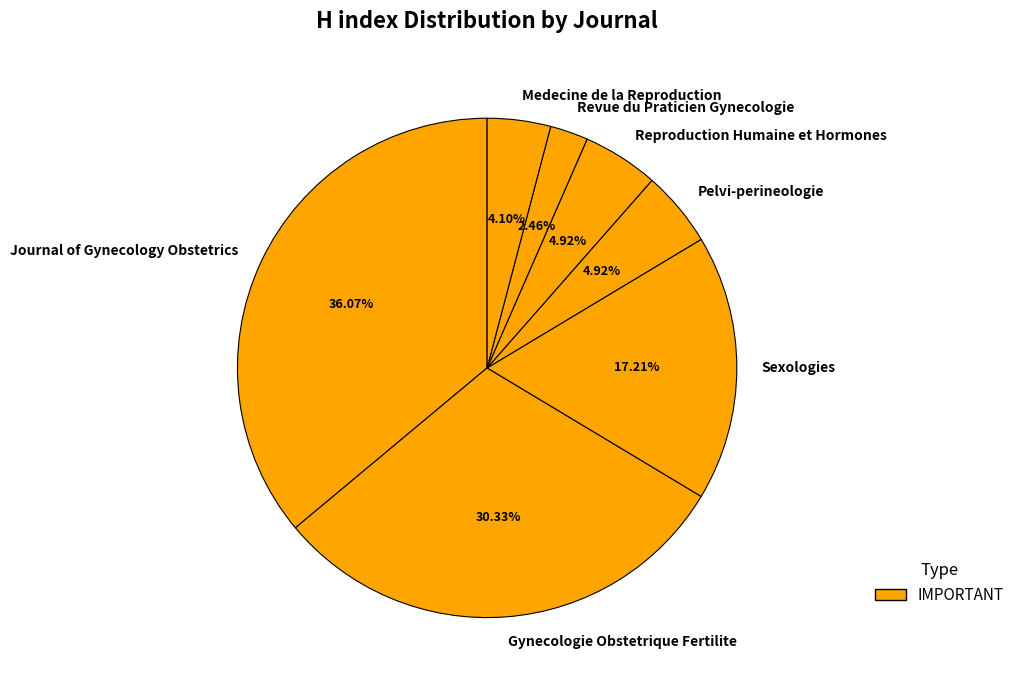

Which category has the biggest portion of the pie?

Journal of Gynecology Obstetrics